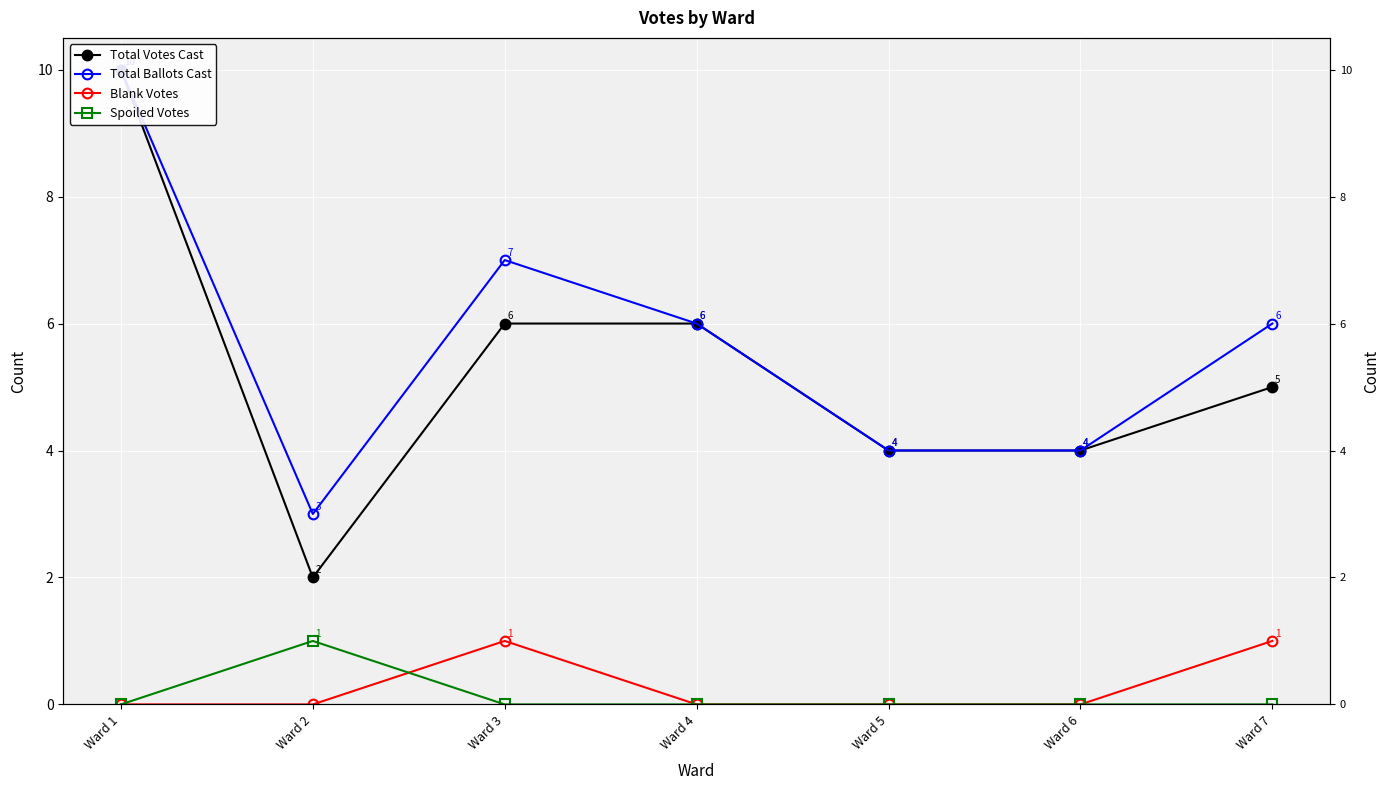

Which category has the lowest value in the Total Ballots Cast series?

Ward 2